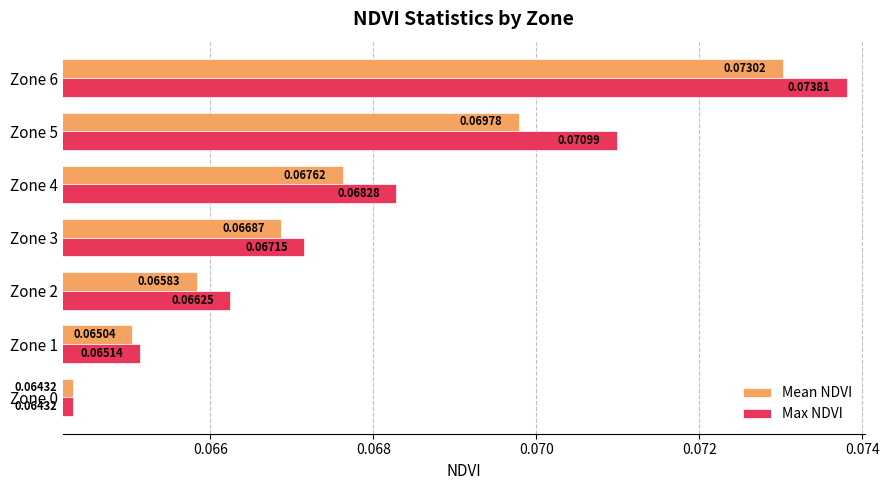

List the labels in order of Mean NDVI value, smallest first.

Zone 0, Zone 1, Zone 2, Zone 3, Zone 4, Zone 5, Zone 6